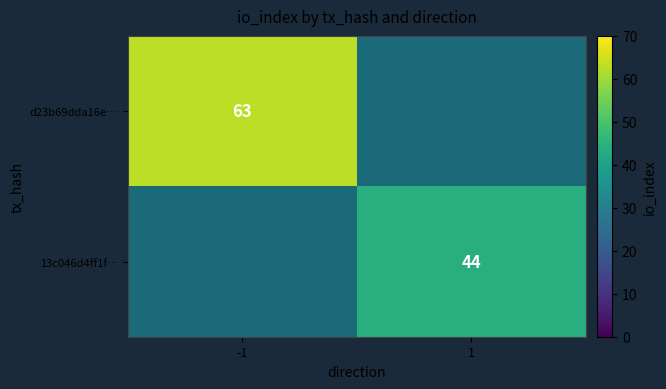

What is the maximum value shown in the chart?

63.0